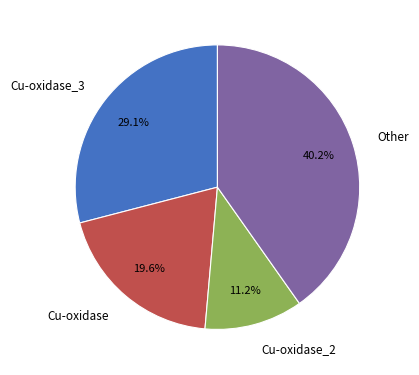

True or false: Cu-oxidase_2 accounts for 19% of the total.

False